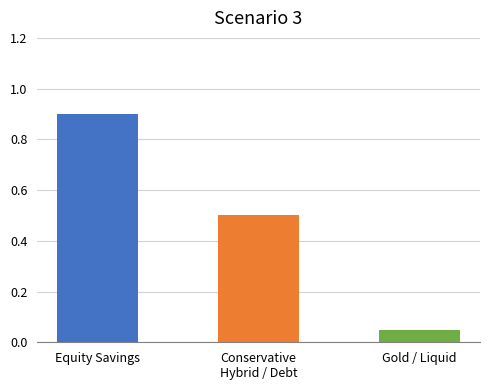

What is the maximum value shown in the chart?

0.9